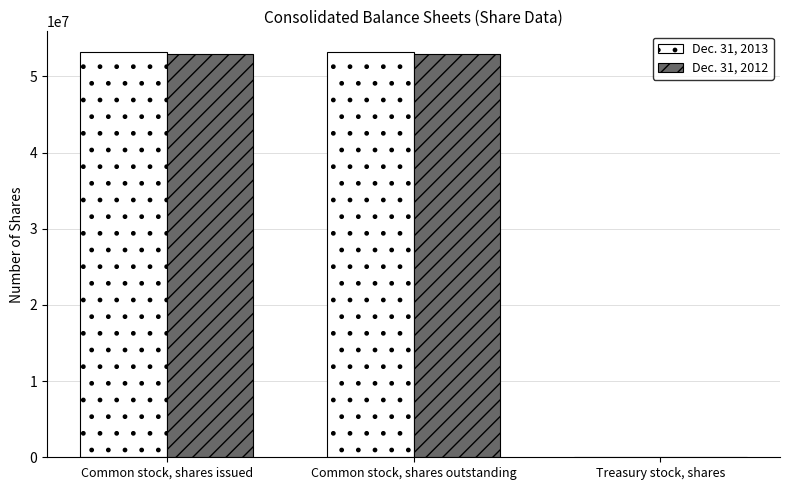

Is the value of Dec. 31, 2012 at Treasury stock, shares greater than the value of Dec. 31, 2013 at Common stock, shares outstanding?

No